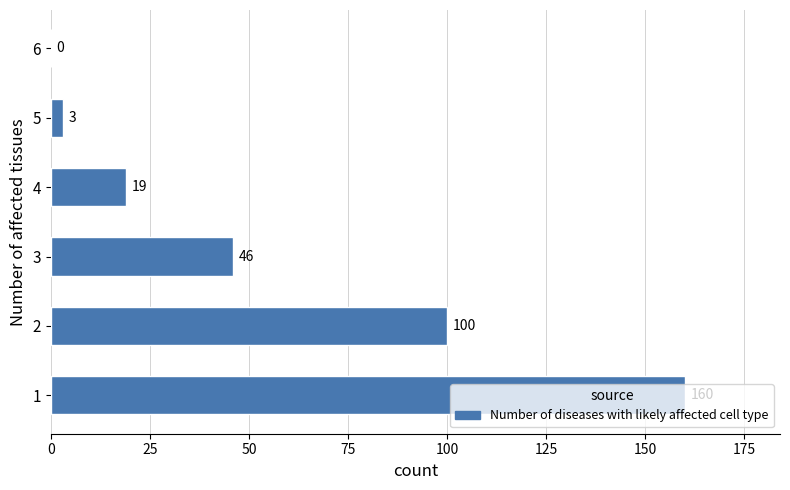

How many categories are shown in the chart?

6